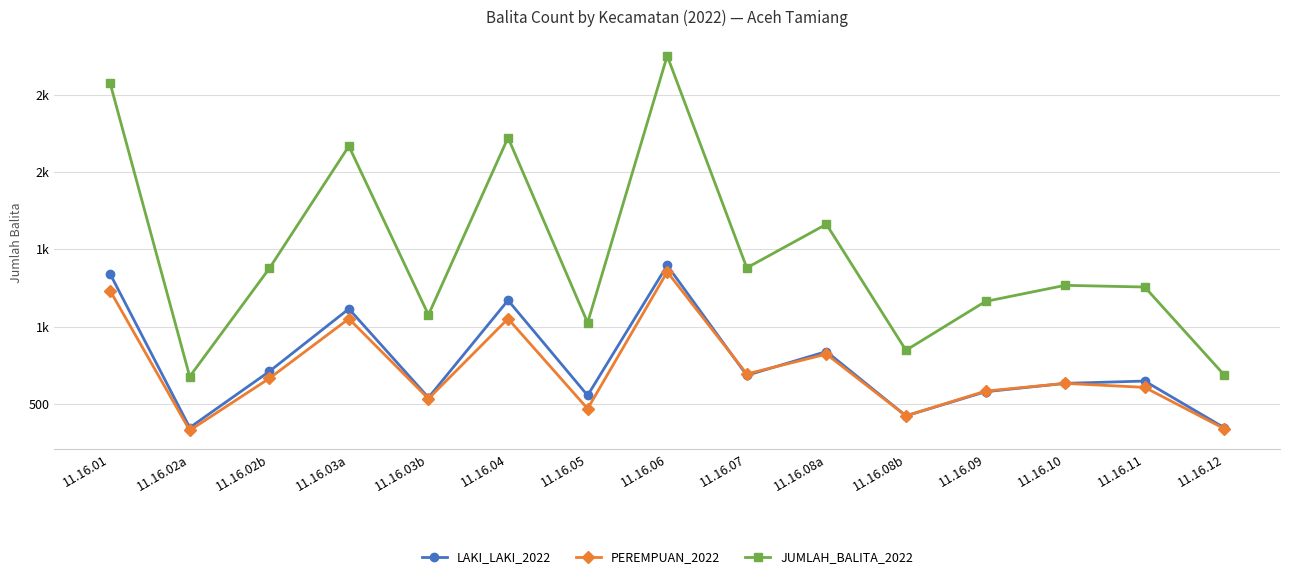

What are all the series names shown in the legend?

LAKI_LAKI_2022, PEREMPUAN_2022, JUMLAH_BALITA_2022